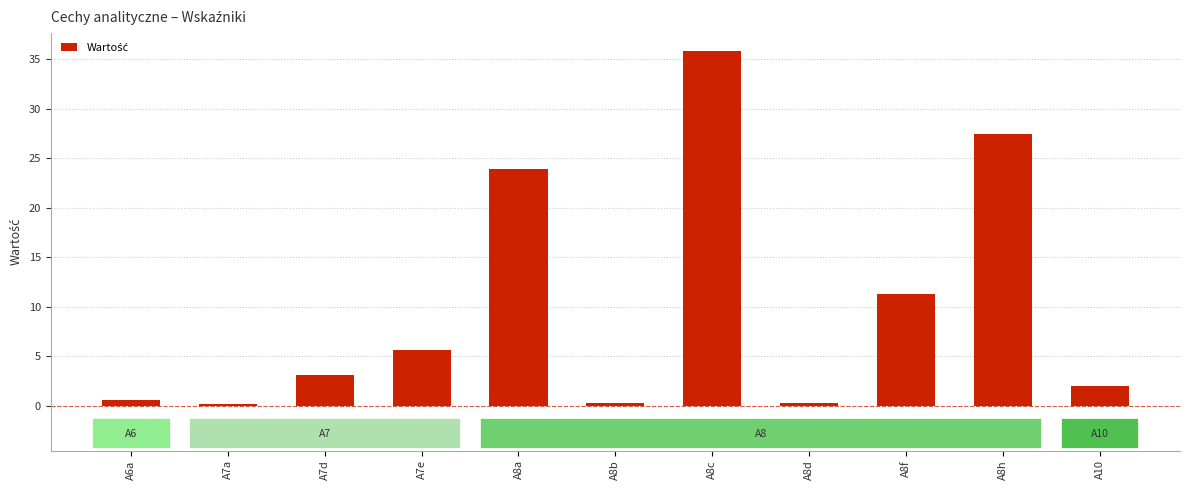

Where is the data nearest to the value 18?

A8a